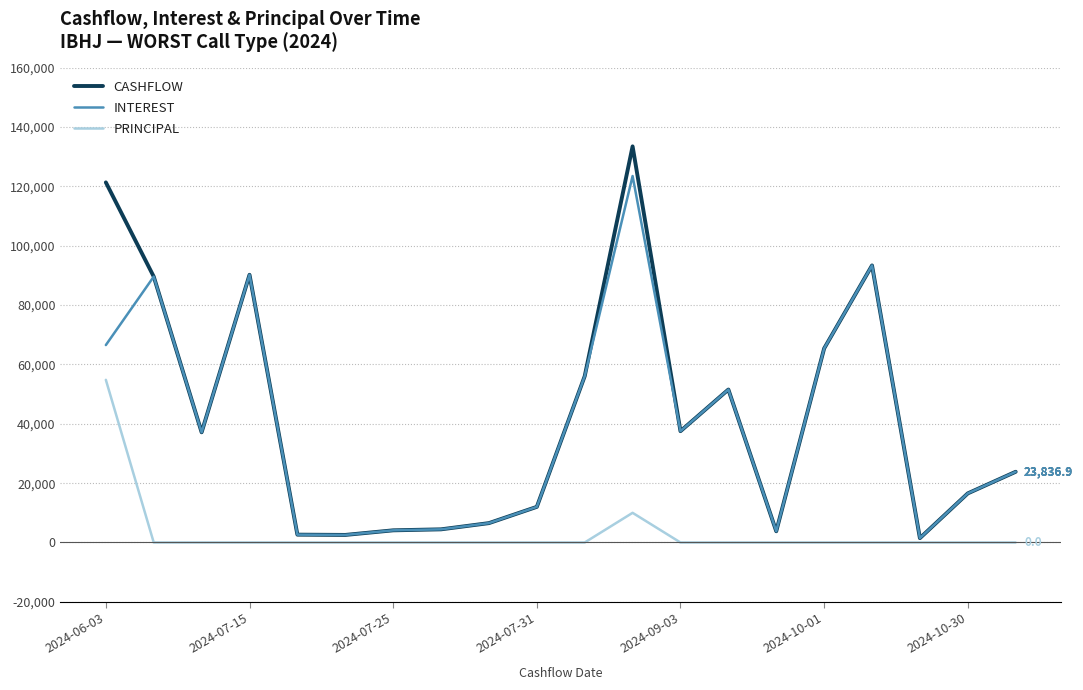

List the series in order of their peak value, lowest first.

PRINCIPAL, INTEREST, CASHFLOW